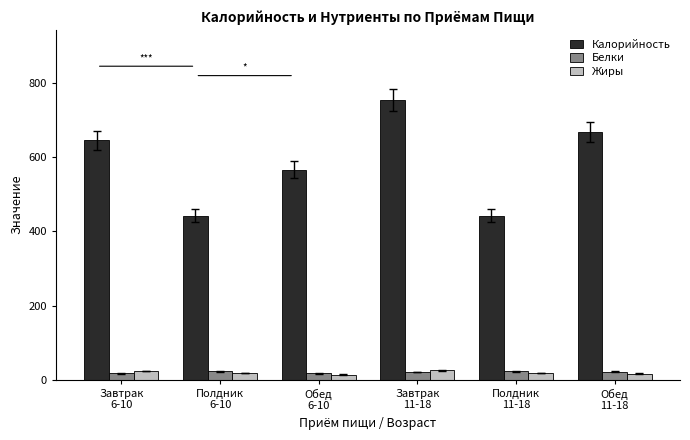

What is the difference between the maximum and minimum values in the Калорийность series?

312.5